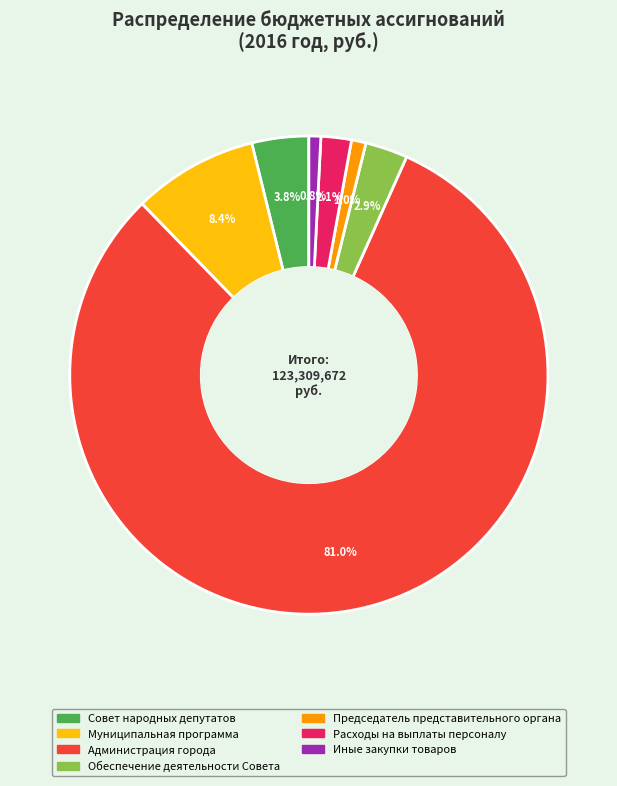

To the nearest percent, what percentage of the pie is Расходы на выплаты персоналу?

2%